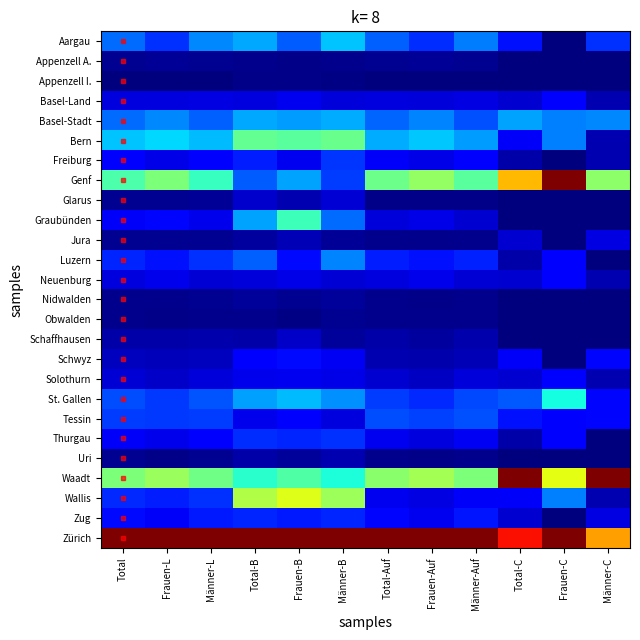

How many data points does each series have?

12